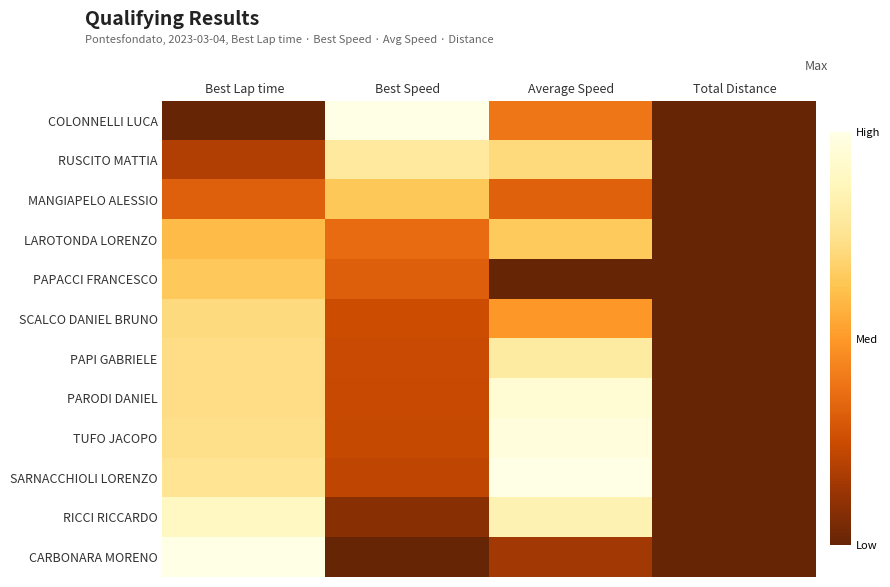

Rank the categories by PAPACCI FRANCESCO value from highest to lowest.

Best Lap time, Best Speed, Average Speed, Total Distance